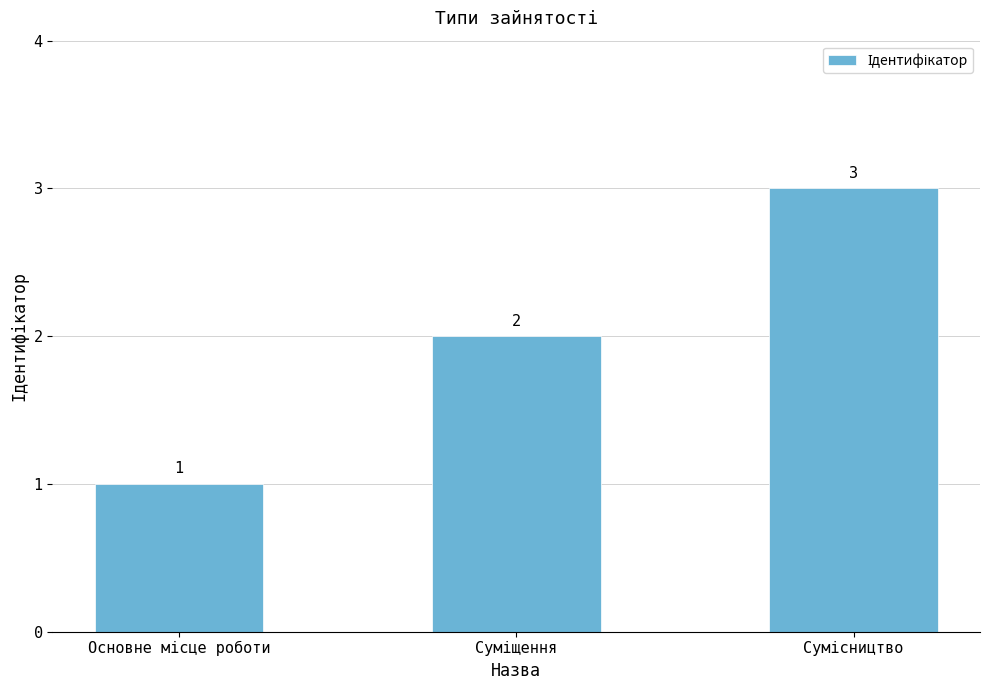

What is the maximum value shown in the chart?

3